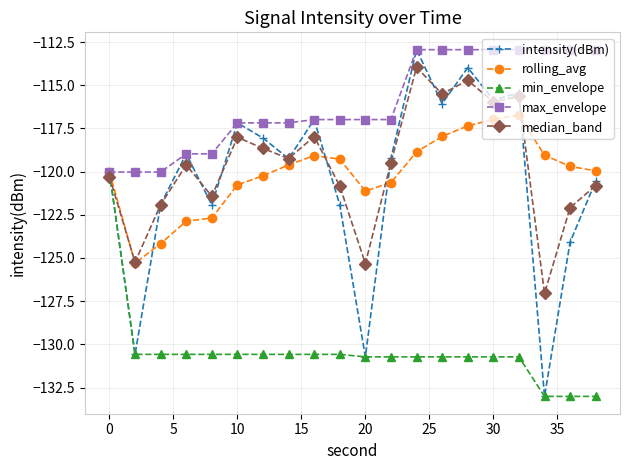

What is the greatest value displayed?

-112.9